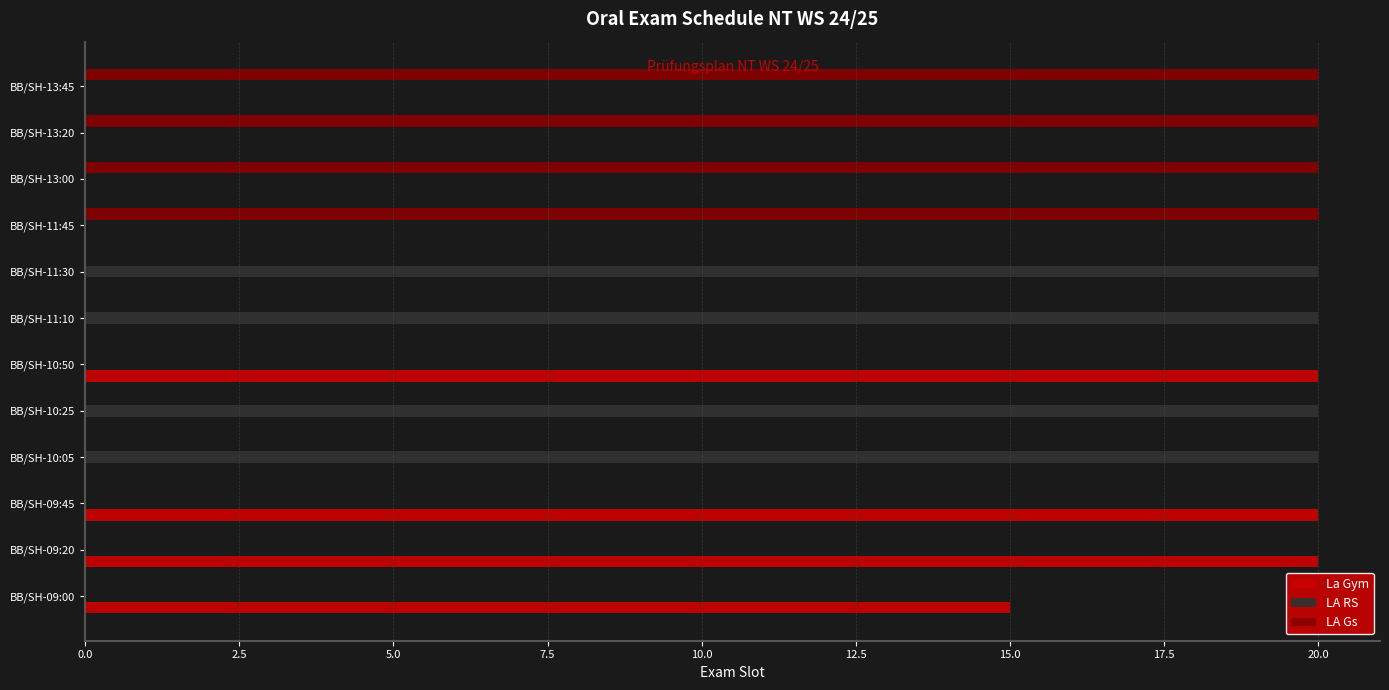

What are all the series names shown in the legend?

La Gym, LA RS, LA Gs